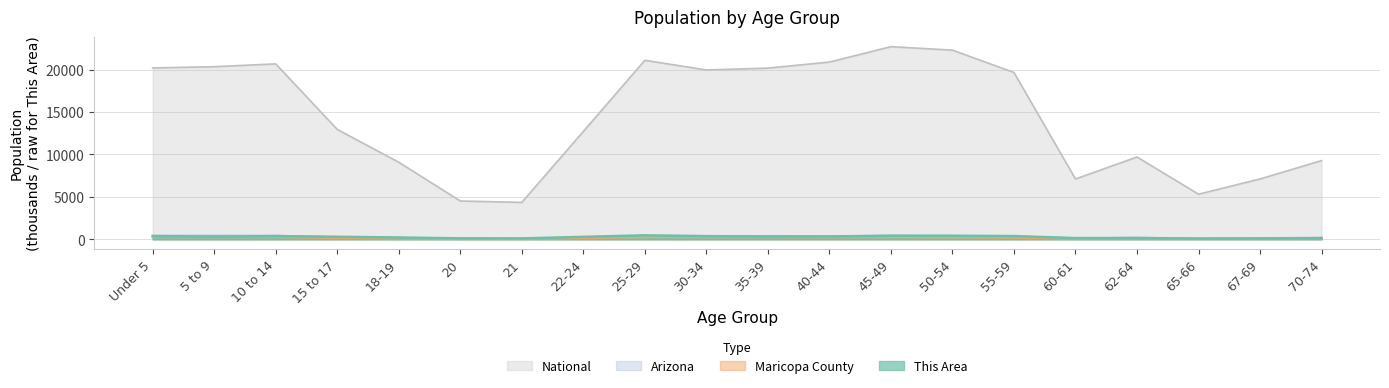

List the series in order of their peak value, lowest first.

Maricopa County, Arizona, This Area, National